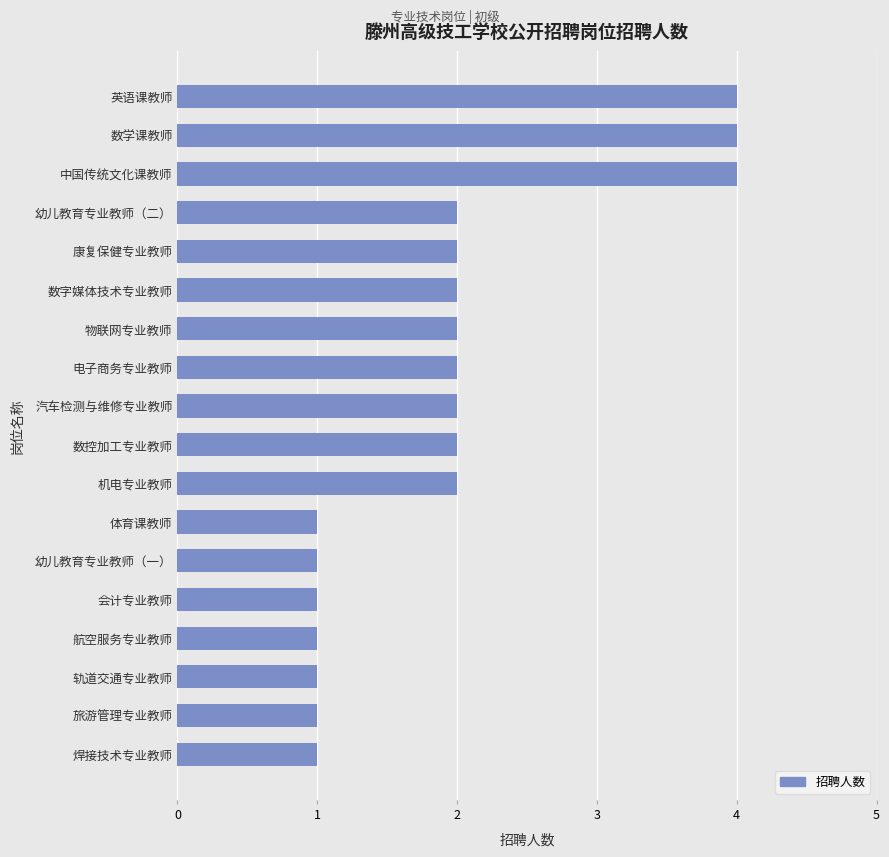

The value at 数学课教师 is 4. True or false?

True